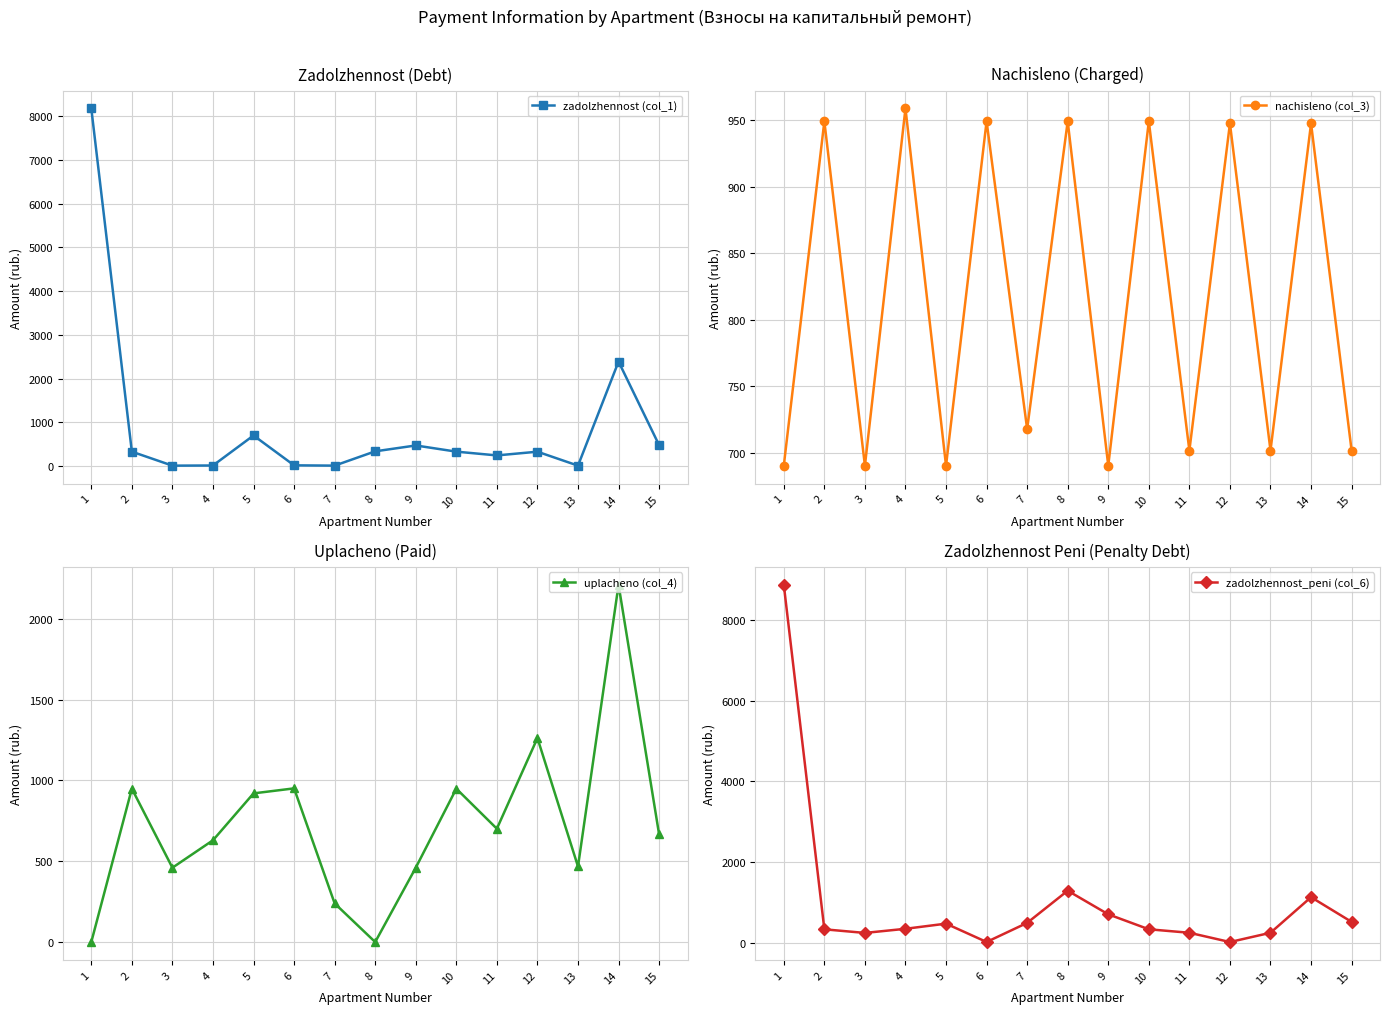

Reading left to right, what are all the values shown in this chart?

zadolzhennost (col_1): 8179.2	328.2	8.5	11.9	698.6	15.7	8.9	336.1	470.1	328.9	242.5	327.6	8.7	2388.3	477.1
nachisleno (col_3): 690.1	949.3	690.1	959.0	690.1	949.3	717.7	949.3	690.1	949.3	701.5	947.7	701.5	947.7	701.5
uplacheno (col_4): 0.0	949.3	460.1	629.9	920.2	951.2	239.2	0.0	460.1	949.3	701.5	1262.7	467.6	2211.3	666.3
zadolzhennost_peni (col_6): 8869.3	328.2	238.6	341.0	468.6	13.8	487.3	1285.4	700.1	328.9	242.5	12.6	242.5	1124.7	512.2